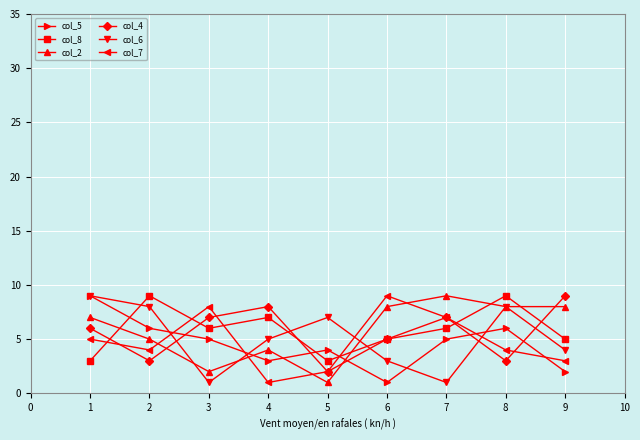

Between 2 and 8, which series saw the biggest shift?

col_2